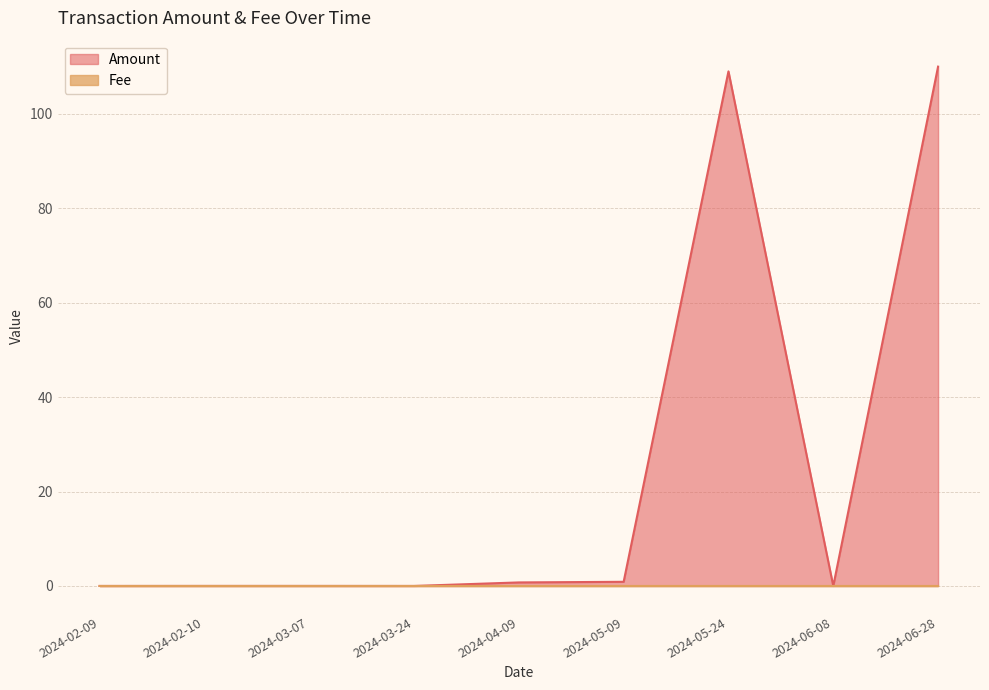

After their last crossing, which series has the higher values: Amount or Fee?

Amount